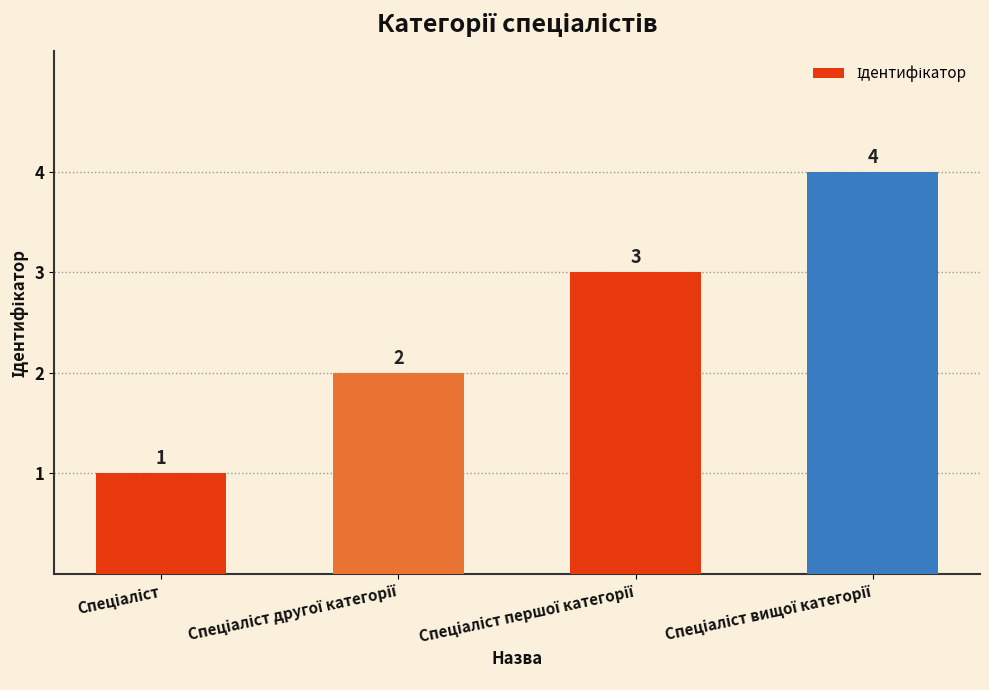

What is the difference between the maximum and minimum values?

3